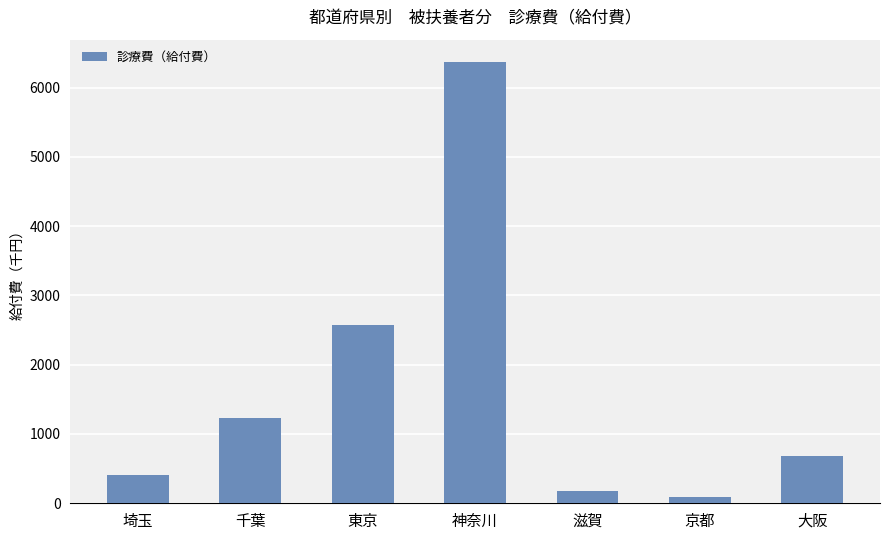

Reading left to right, what are all the values shown in this chart?

埼玉=415.2	千葉=1233.3	東京=2574.3	神奈川=6372.2	滋賀=173.2	京都=91.9	大阪=680.3